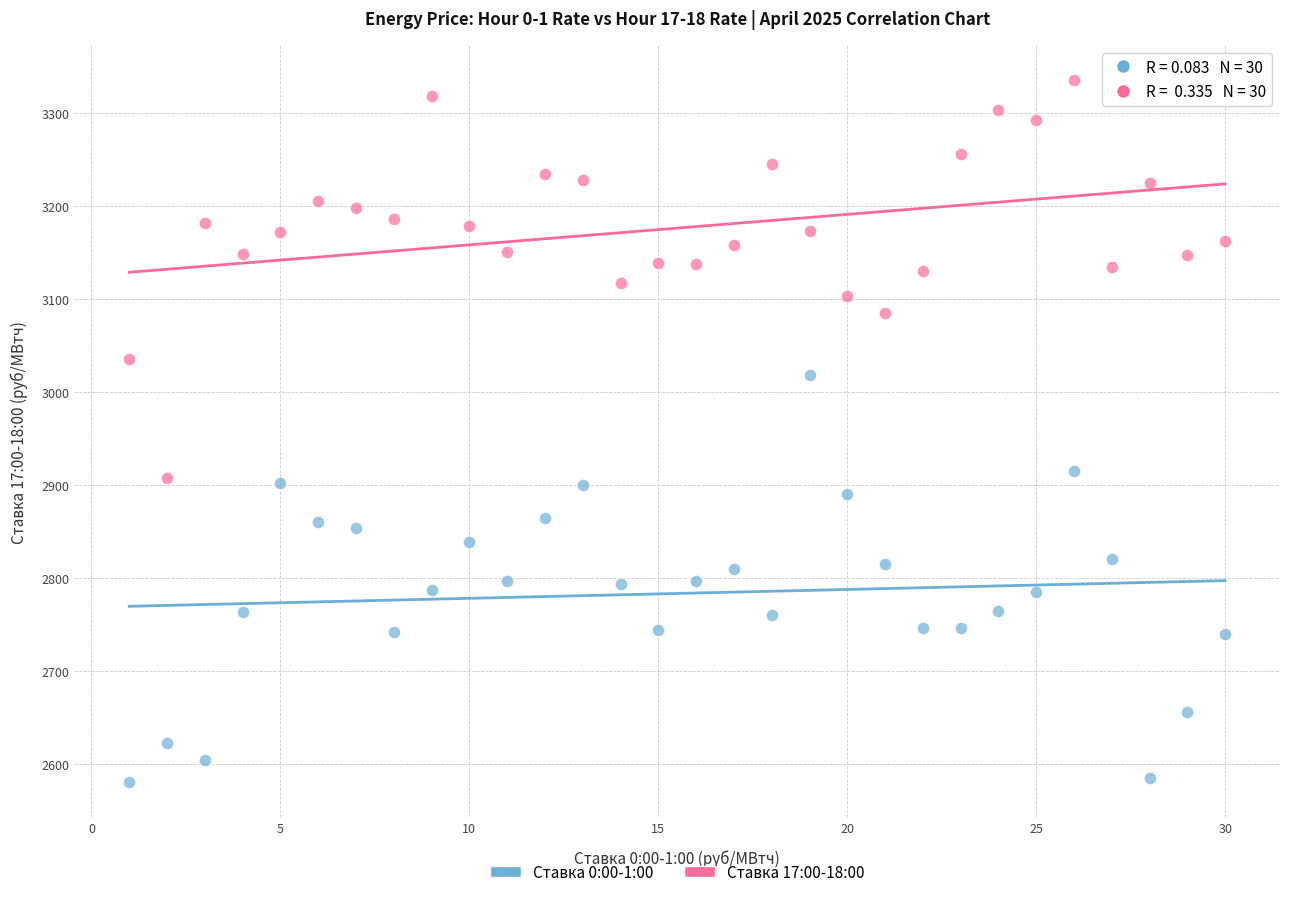

Which series has the largest Y range (max minus min)?

Ставка 0:00-1:00